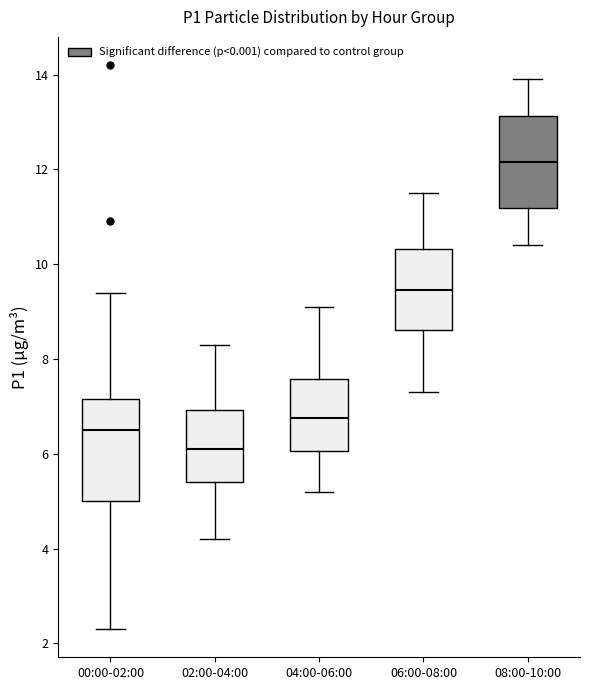

Which box has the highest median line?

08:00-10:00